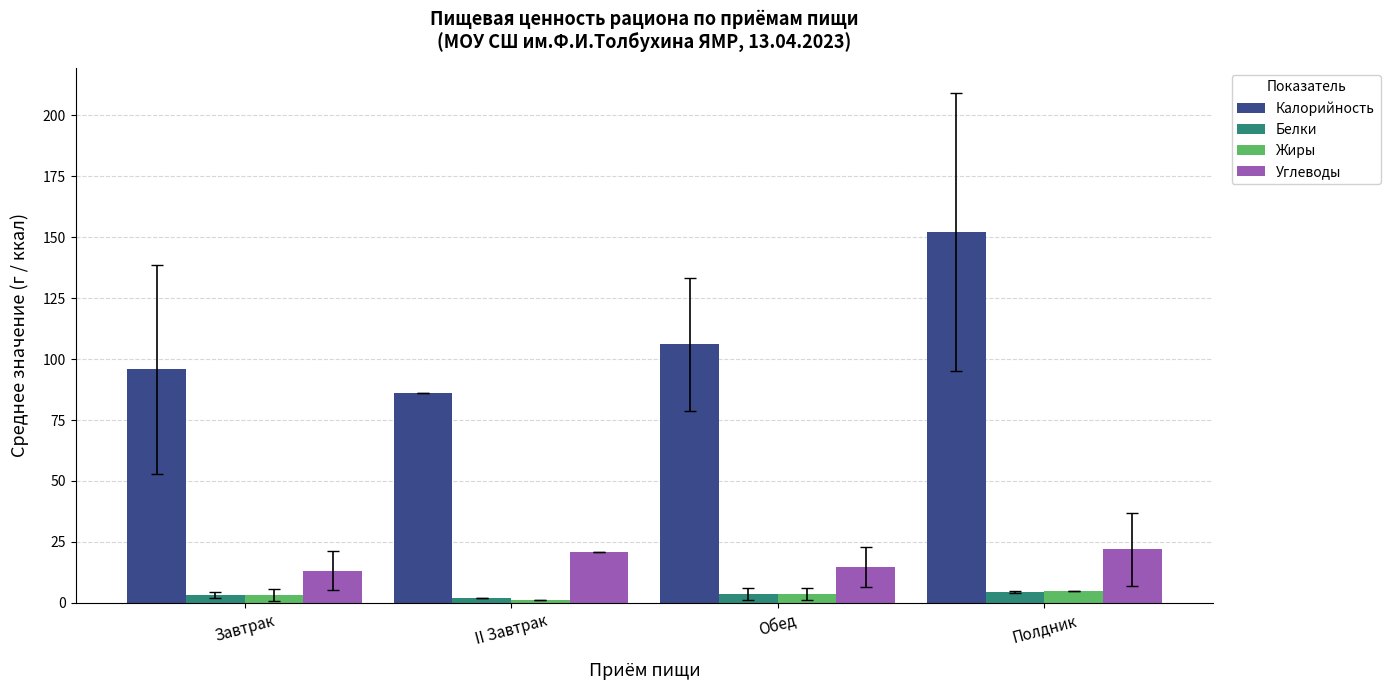

The value of Калорийность at Обед is 62.1. True or false?

False